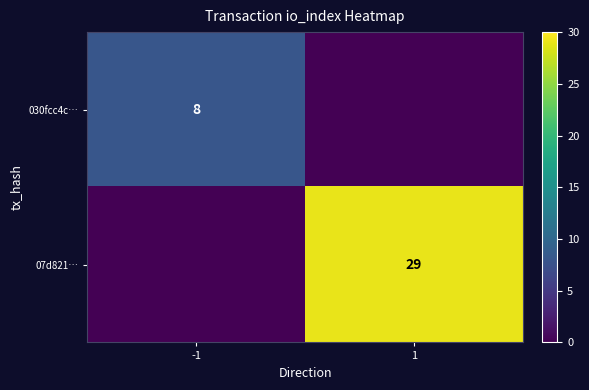

True or false: 030fcc4c… has a value of 14 at -1.

False